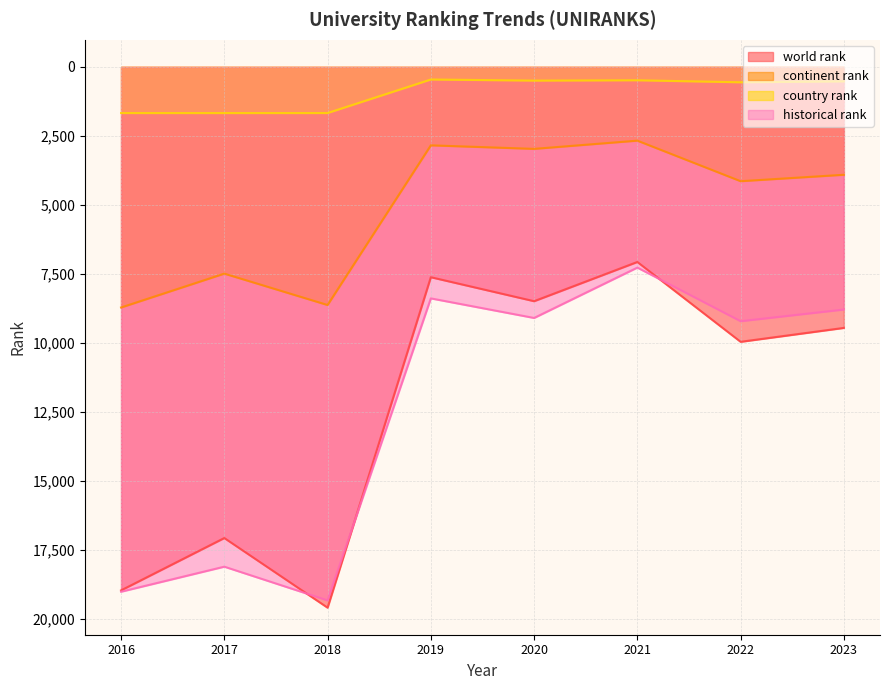

Is the value of historical rank at 2016 greater than the value of continent rank at 2021?

Yes